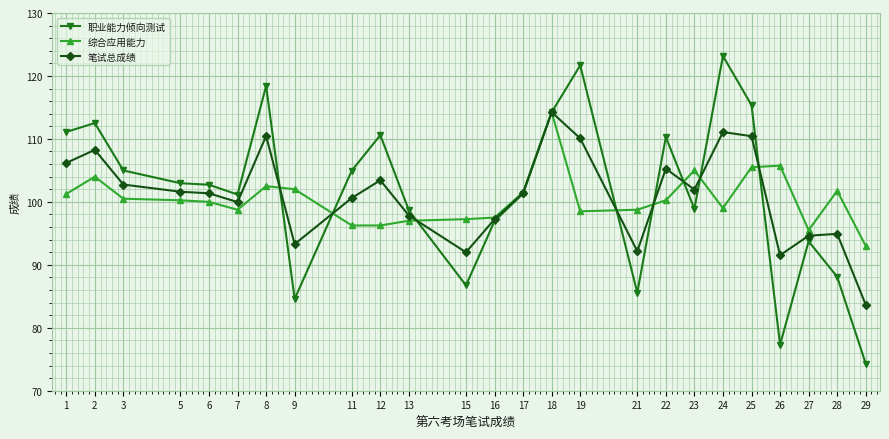

Which label corresponds to the largest value in the chart?

24